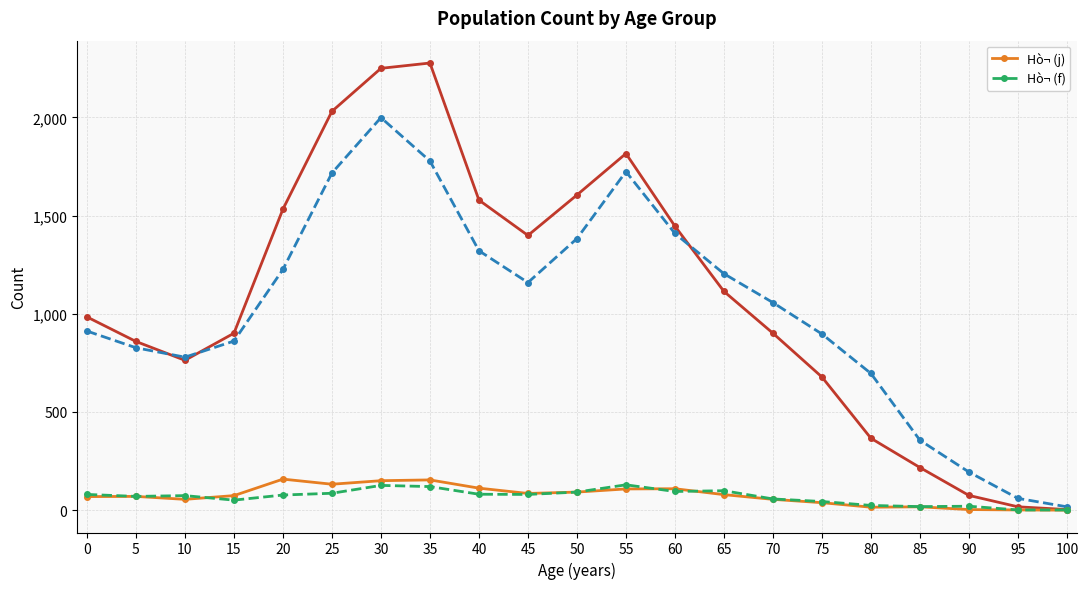

What is the value of the Hò¬ (f) point at the 7th from the left?

126